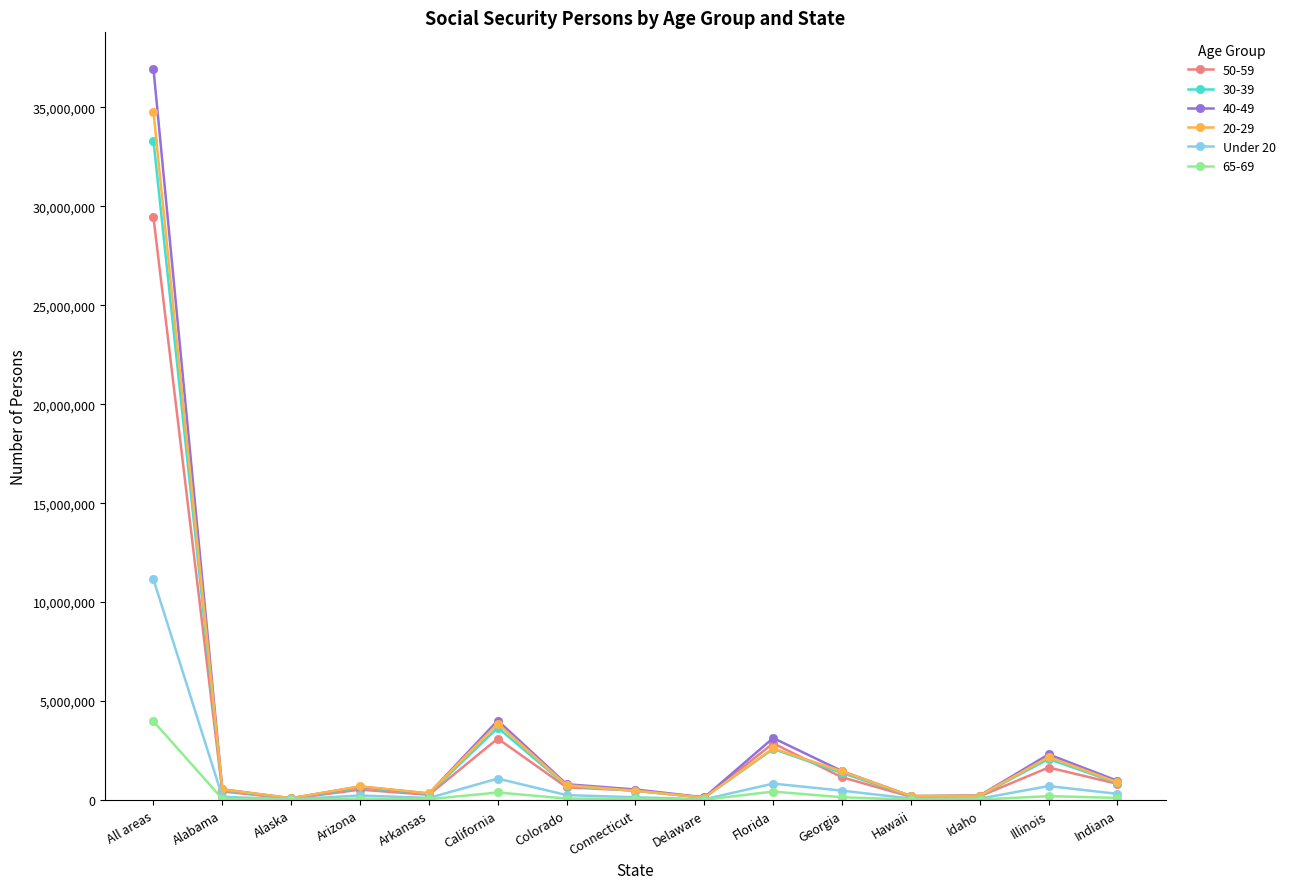

Is it true that 30-39 equals 2239687 at California?

False